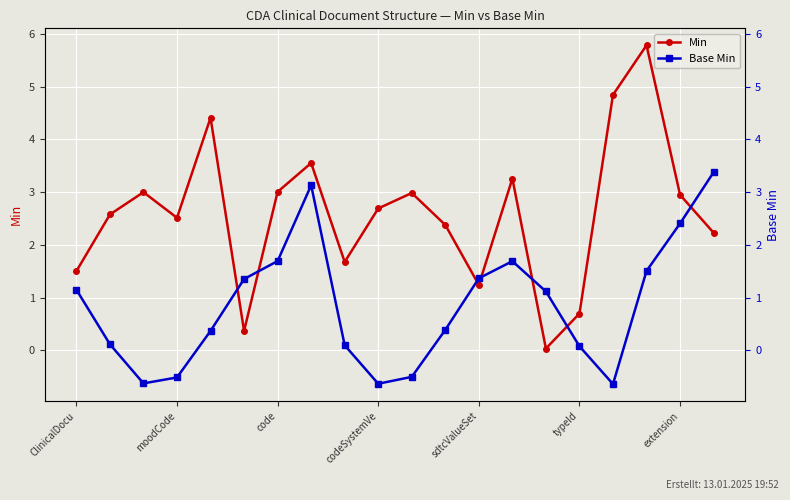

At which category is the sum across all series the highest?

17